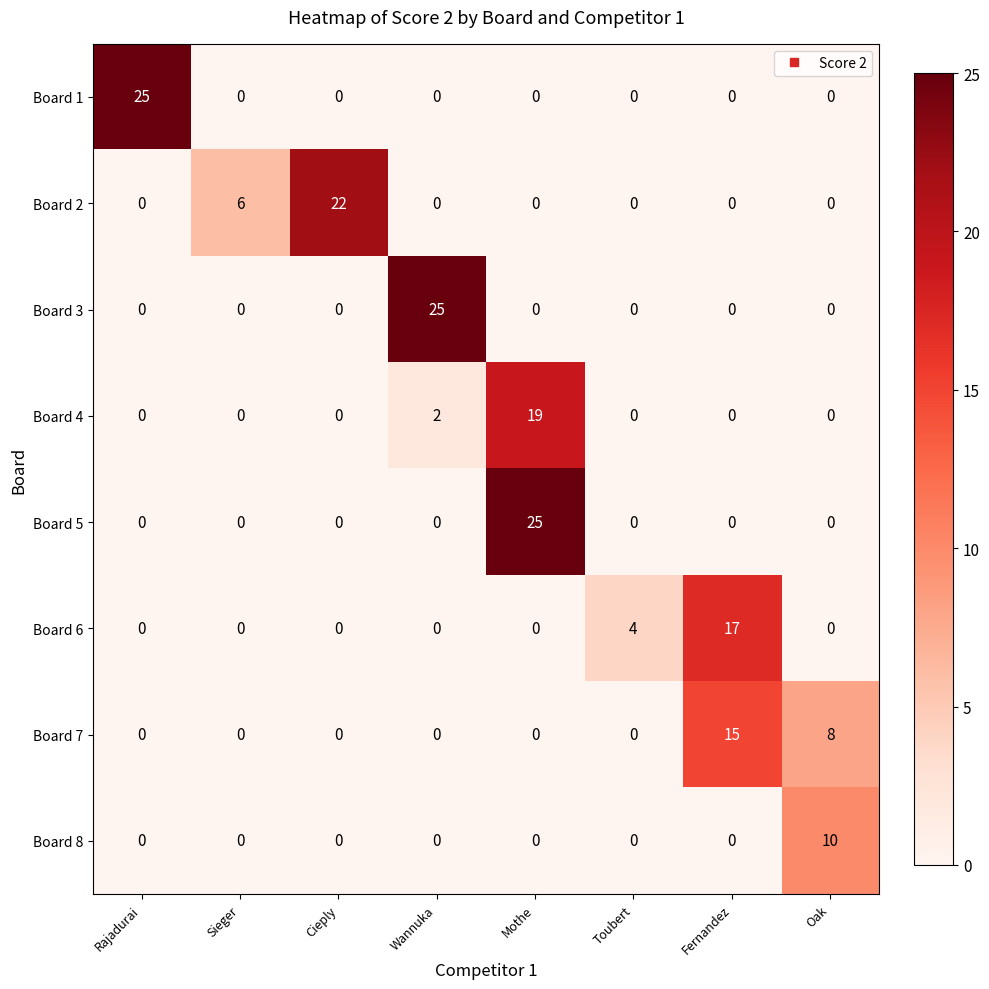

Where is Board 2 nearest to the value 11?

Sieger